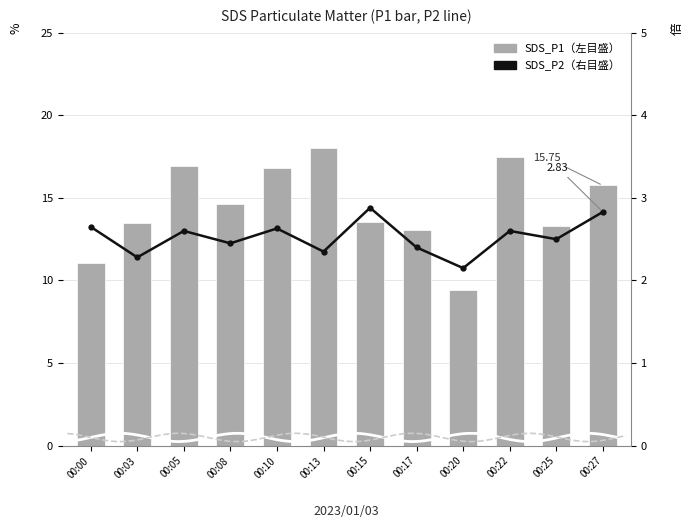

What is the difference between the maximum and second lowest values in the SDS_P2 (右目盛) series?

0.6